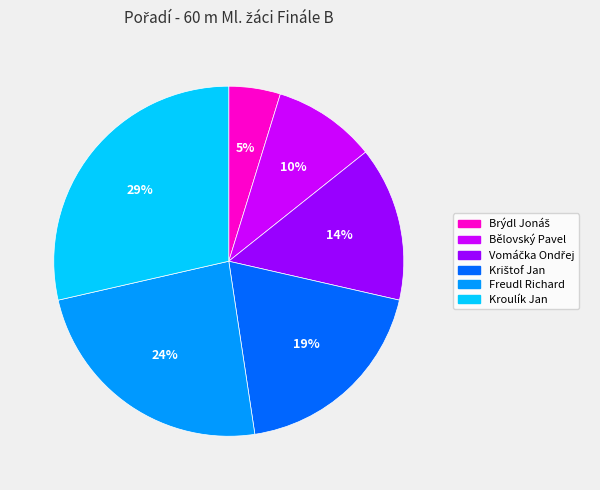

Which category has the biggest portion of the pie?

Kroulík Jan